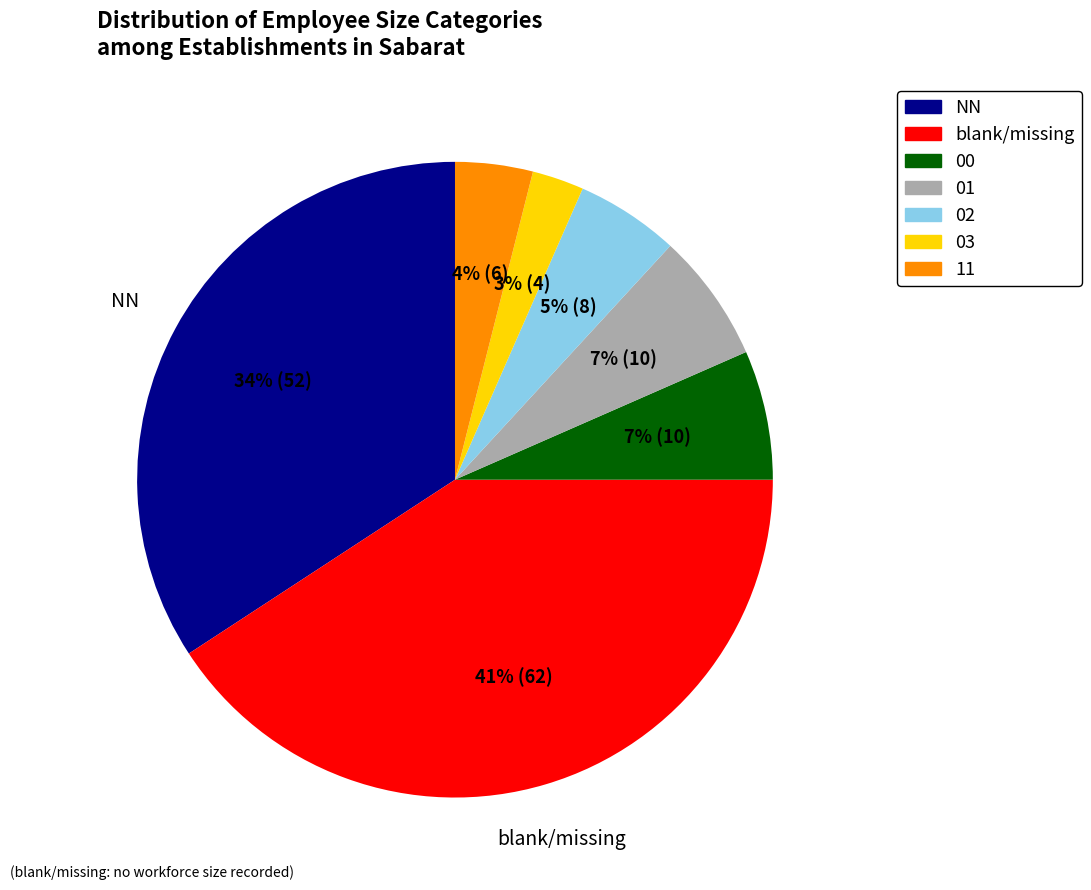

Which slice is the smallest?

03